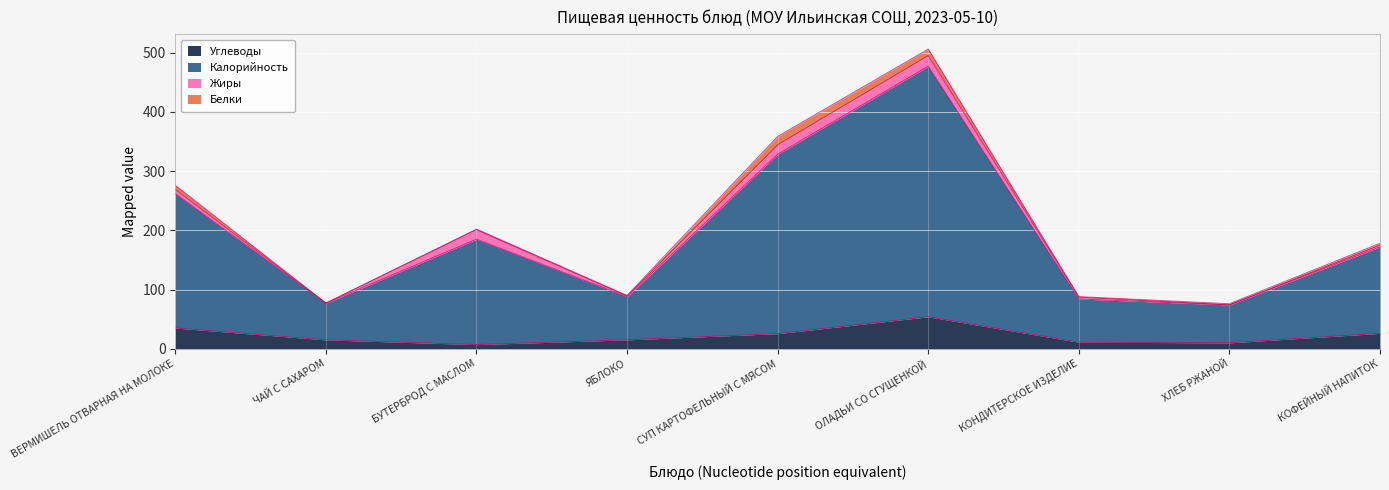

The Углеводы series shows 25.5 at СУП КАРТОФЕЛЬНЫЙ С МЯСОМ. True or false?

True